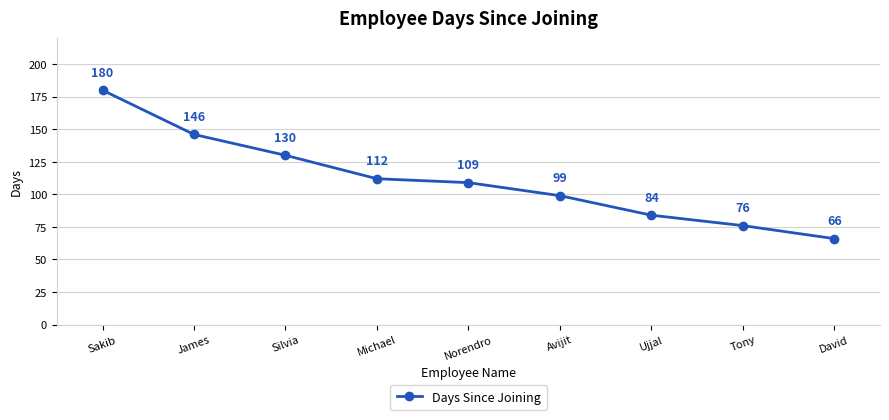

How many series are shown in this chart?

1